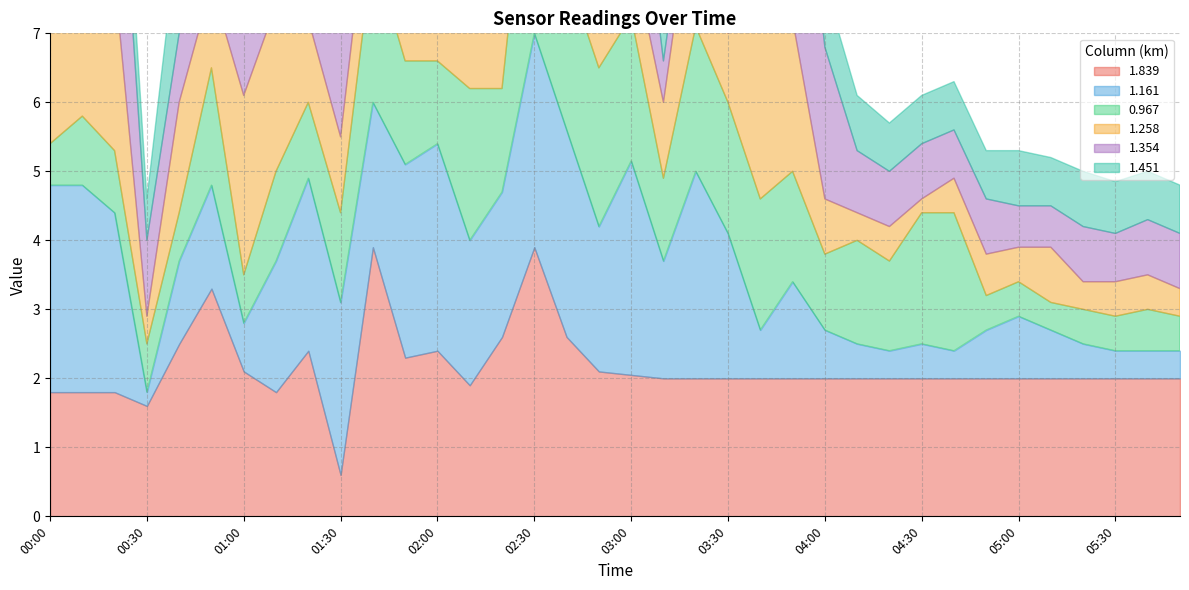

What is the difference between the 0.967 values at 05:00 and 02:40?

1.8